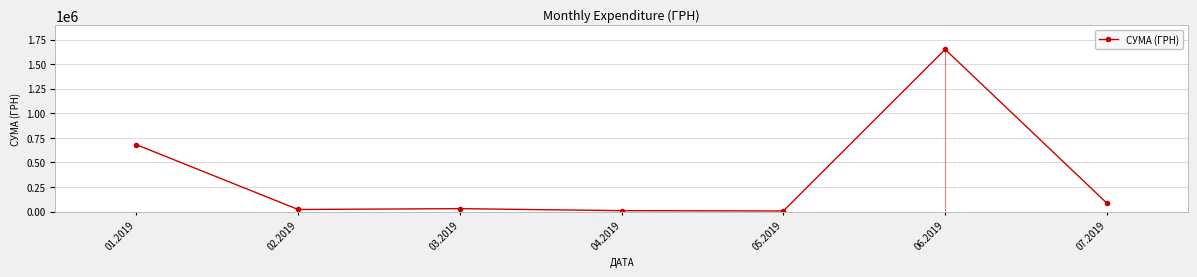

What is the label of the 5th point from the right?

03.2019